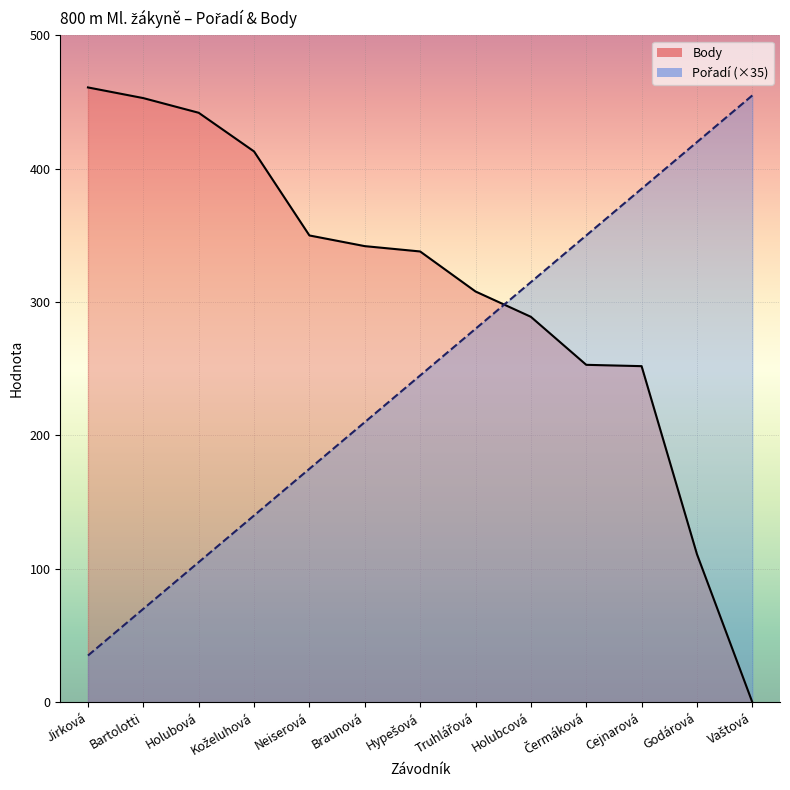

What are all the series names shown in the legend?

Pořadí, Body